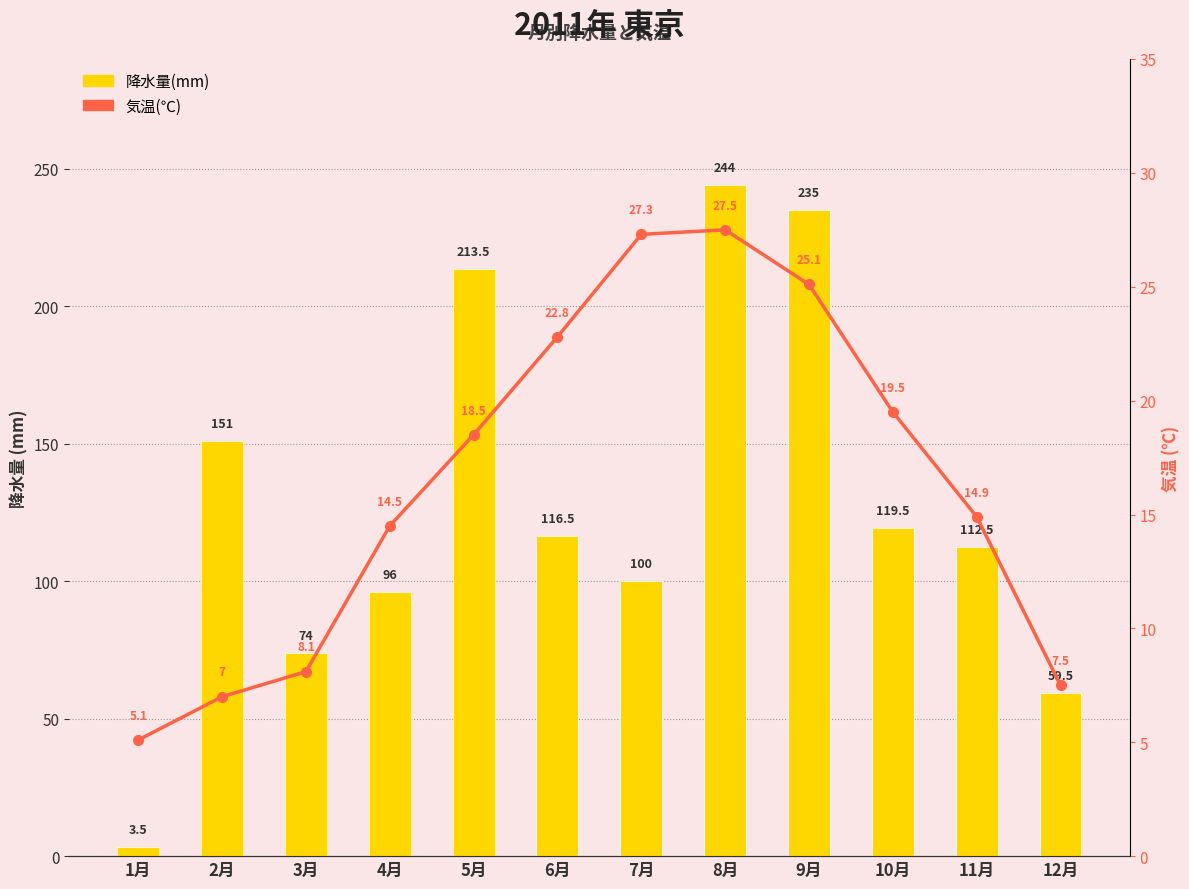

Rank the categories by 降水量(mm) value from lowest to highest.

1月, 12月, 3月, 4月, 7月, 11月, 6月, 10月, 2月, 5月, 9月, 8月